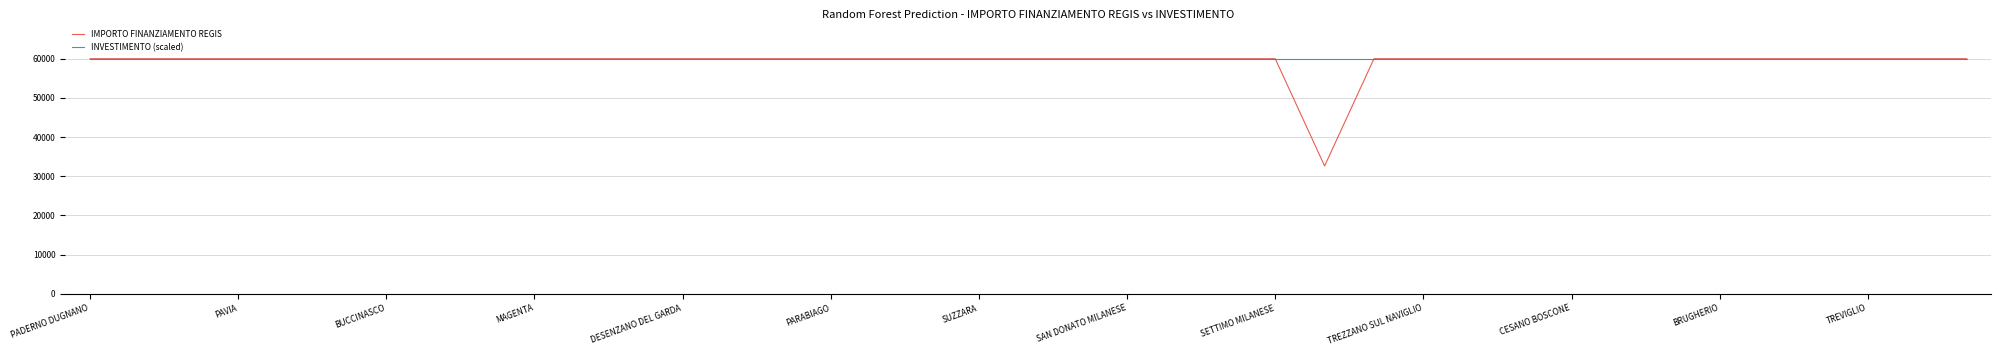

Which series has the widest spread of values?

IMPORTO FINANZIAMENTO REGIS